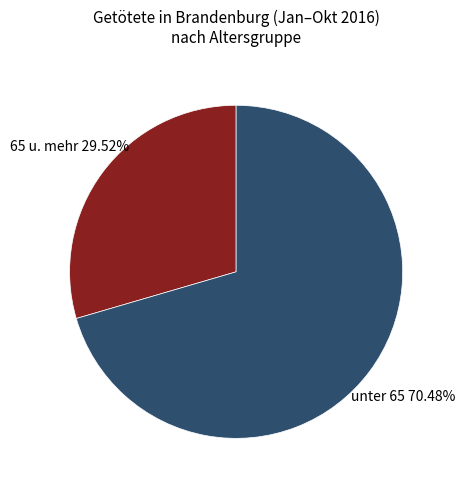

To the nearest percent, what is the average slice percentage?

50%